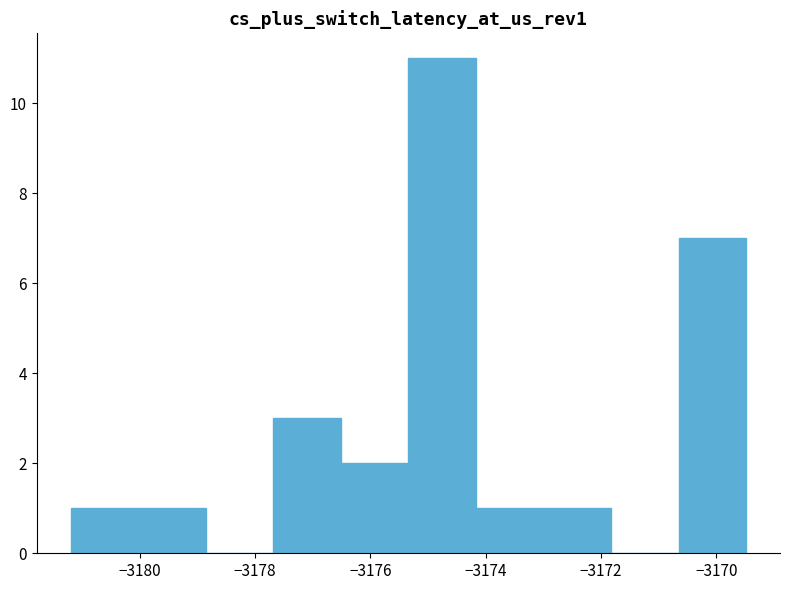

Which range on the x-axis has the tallest bar?

-3175.4 to -3174.2